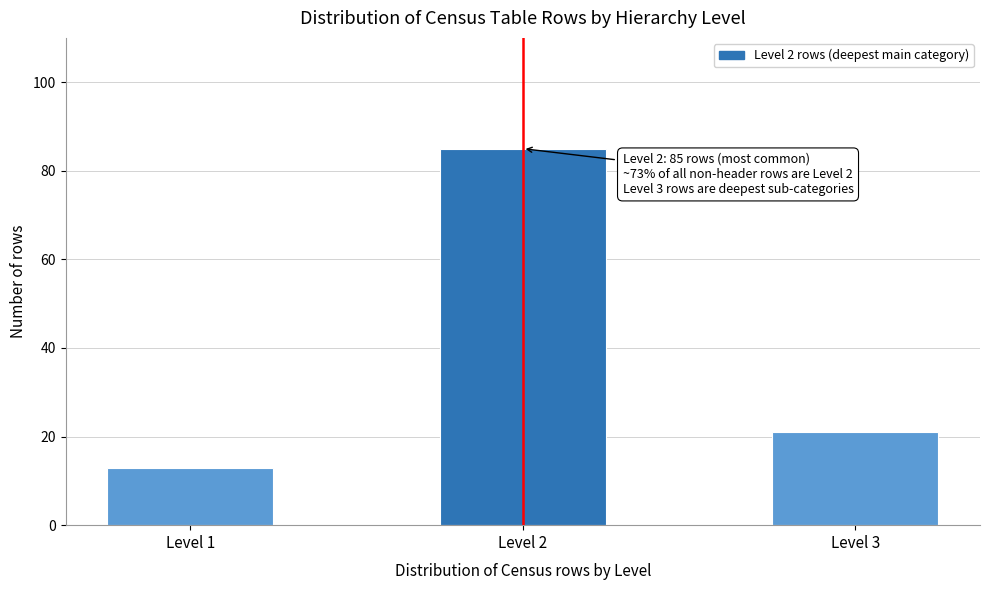

Reading left to right, extract all data points from this chart.

13	85	21